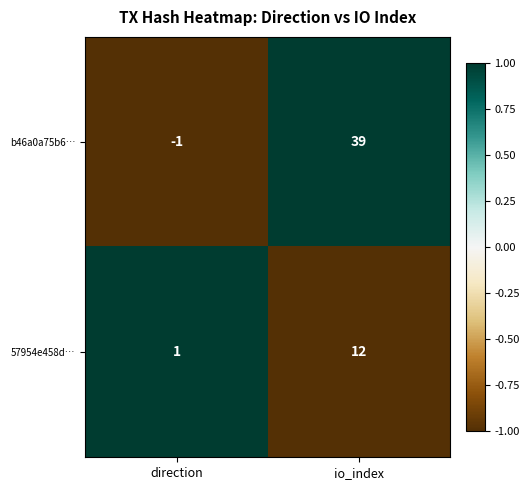

Where is 57954e458d… nearest to the value 6?

direction